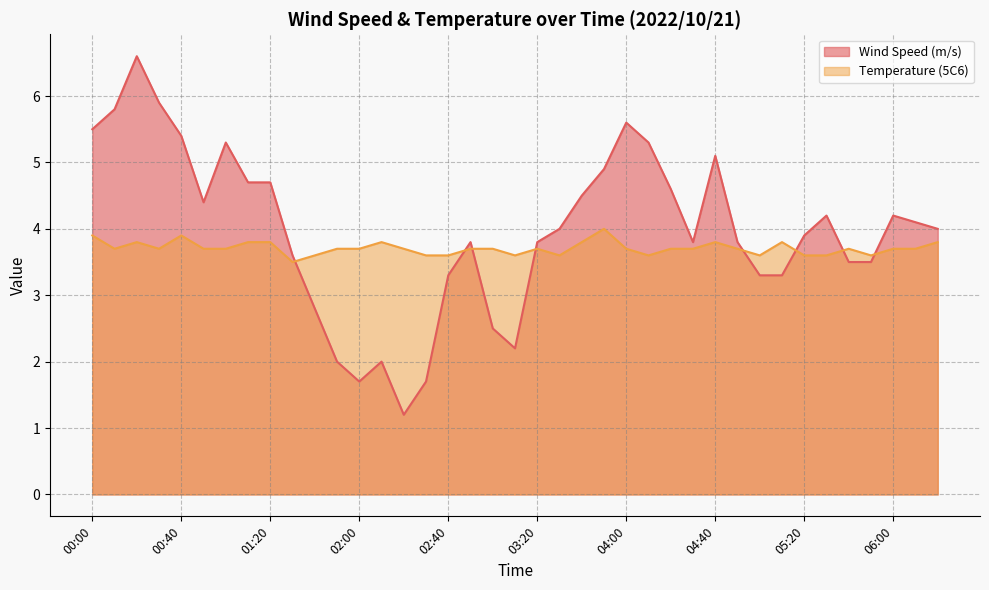

Count the Temperature (5C6) values in the range 3 to 4.

39